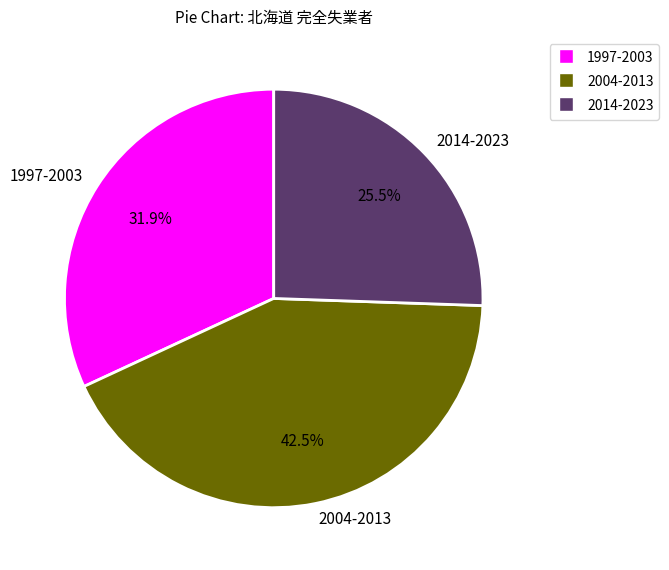

Is the sum of 2014-2023 and 2004-2013 greater than half?

Yes